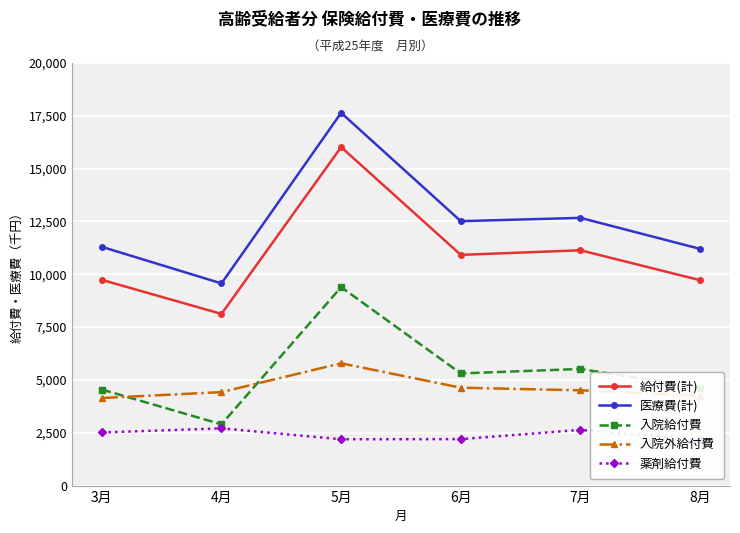

What is the sum of the 給付費(計) values at 5月 and 3月?

25756.3